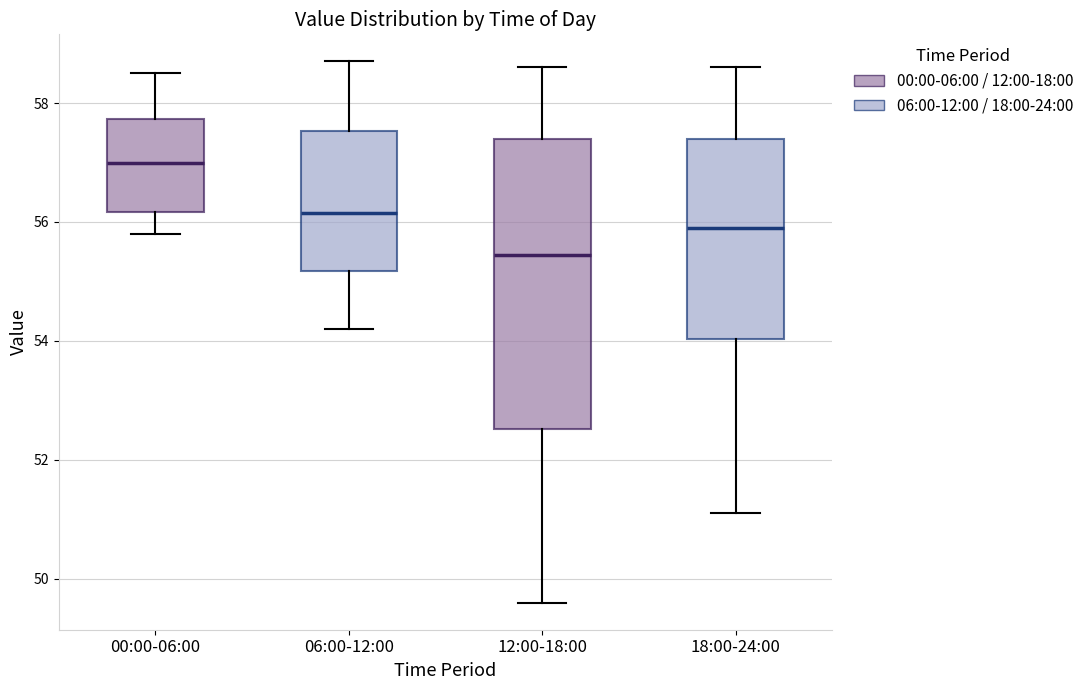

Which box has the lowest median line?

12:00-18:00